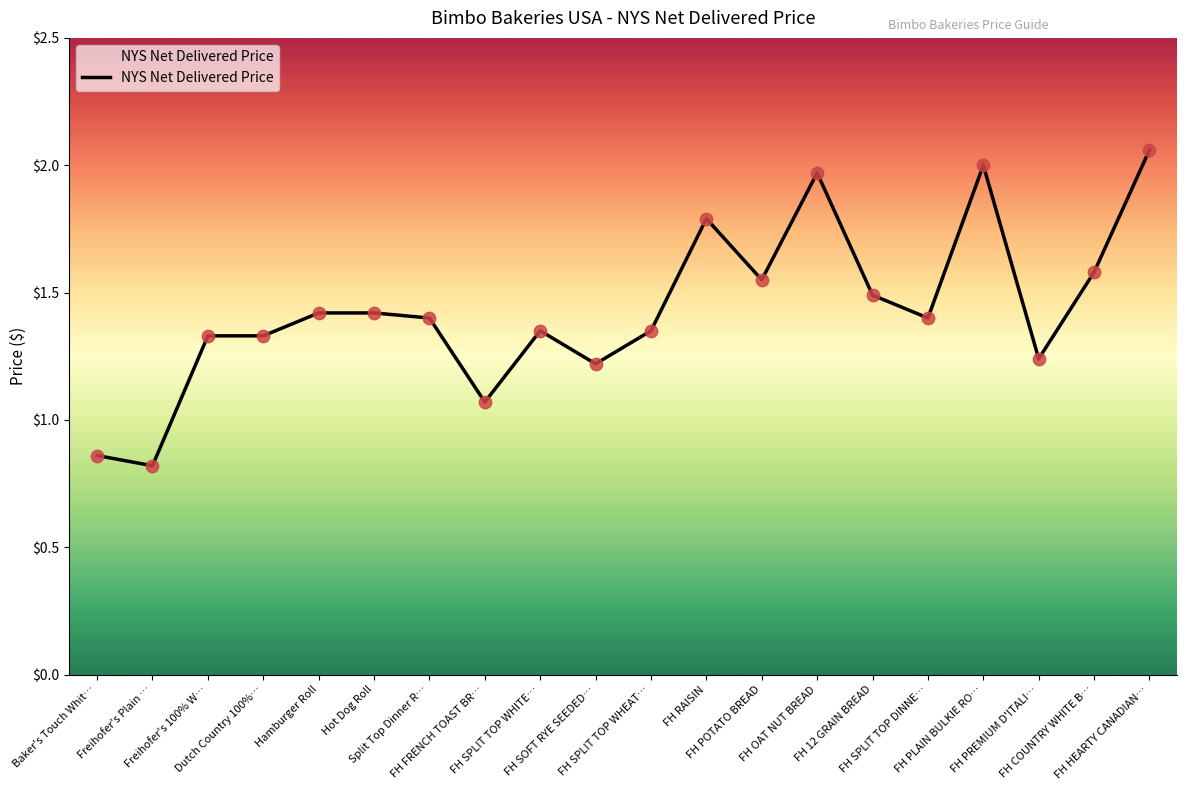

Between FH RAISIN and Baker's Touch Whit…, which is larger?

FH RAISIN